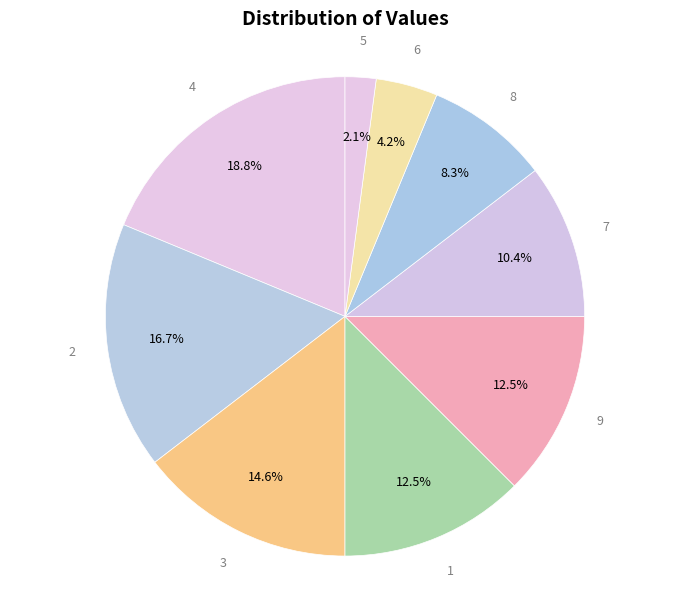

How many segments does this pie chart have?

9